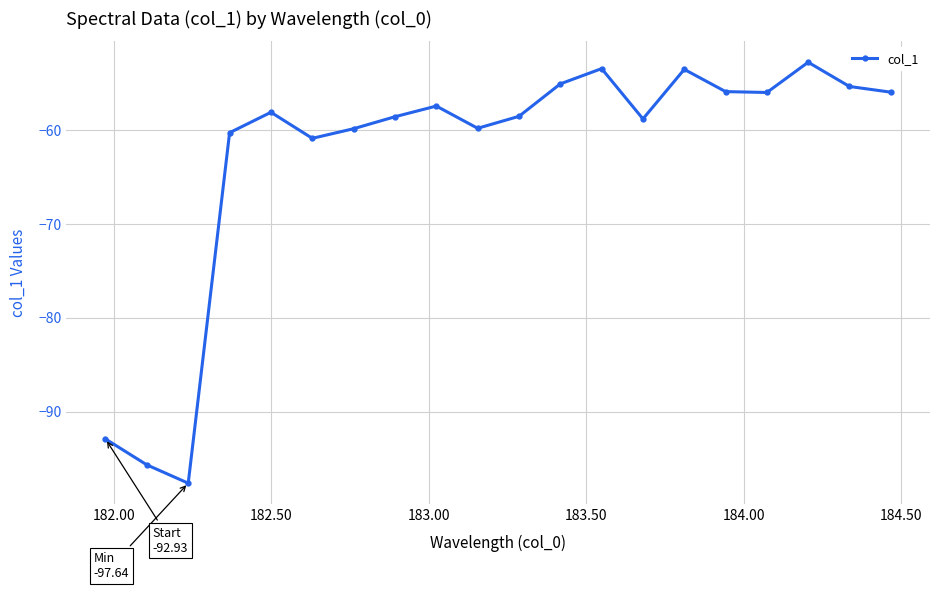

How many values exceed -58?

9